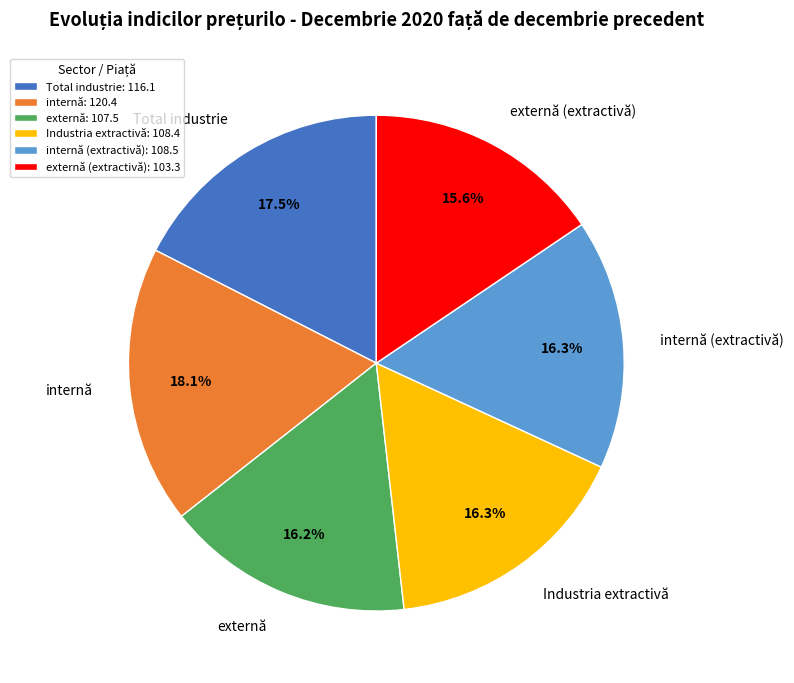

Is it true that Industria extractivă is 16% of the pie?

True